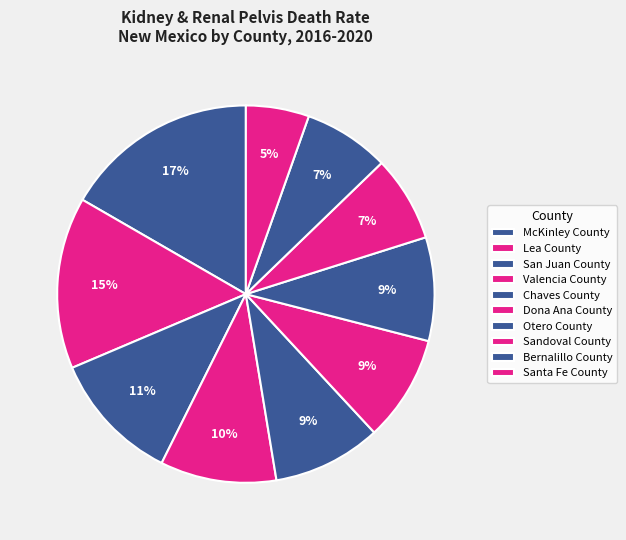

Is there a majority slice in this chart?

No